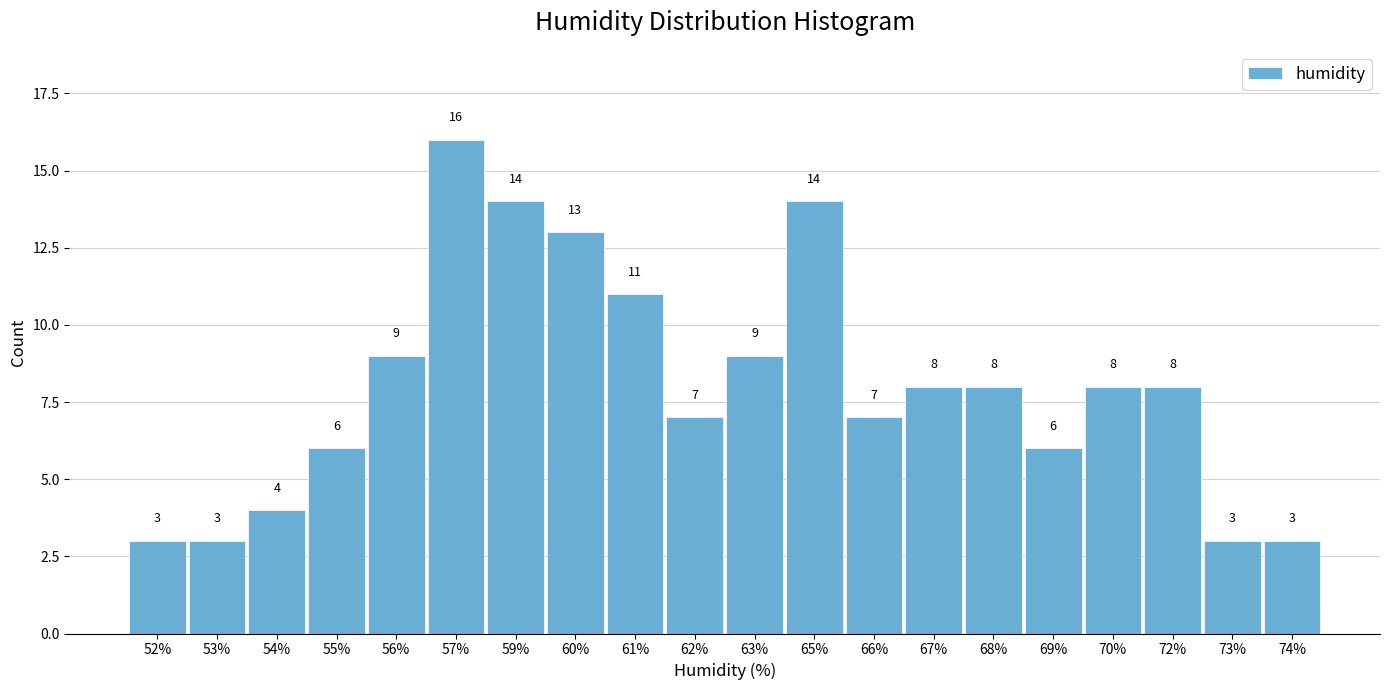

Reading left to right, what are all the values shown in this chart?

3	3	4	6	9	16	14	13	11	7	9	14	7	8	8	6	8	8	3	3